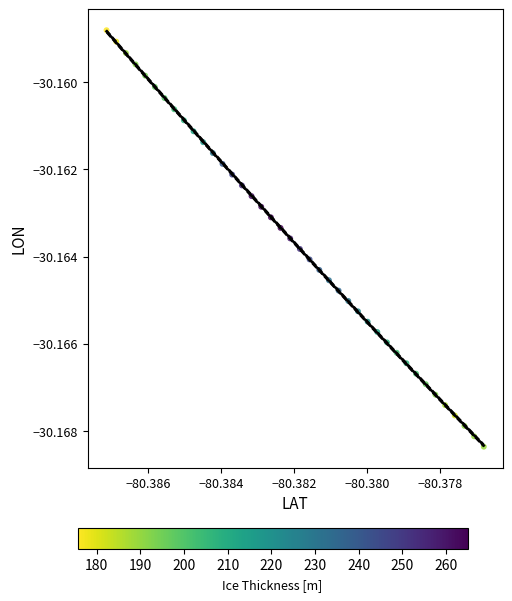

Count the number of points in this scatter plot.

40